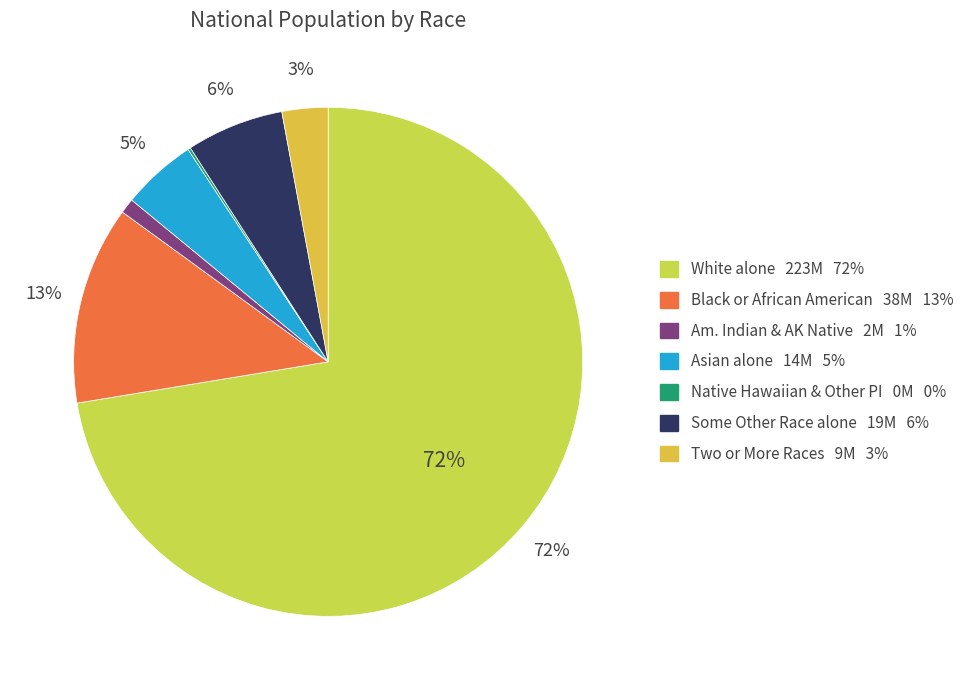

To the nearest percent, what is the difference between the largest and smallest slice percentages?

72%